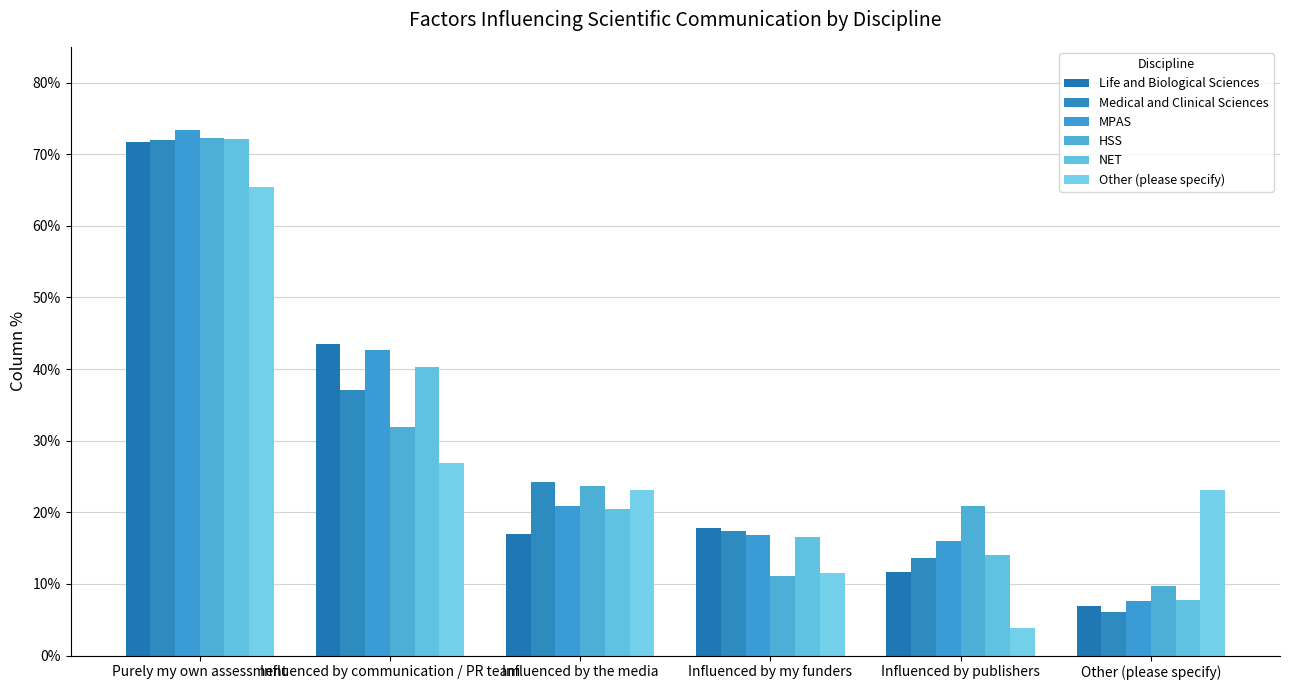

What is the sum of all Other (please specify) values?

1.5